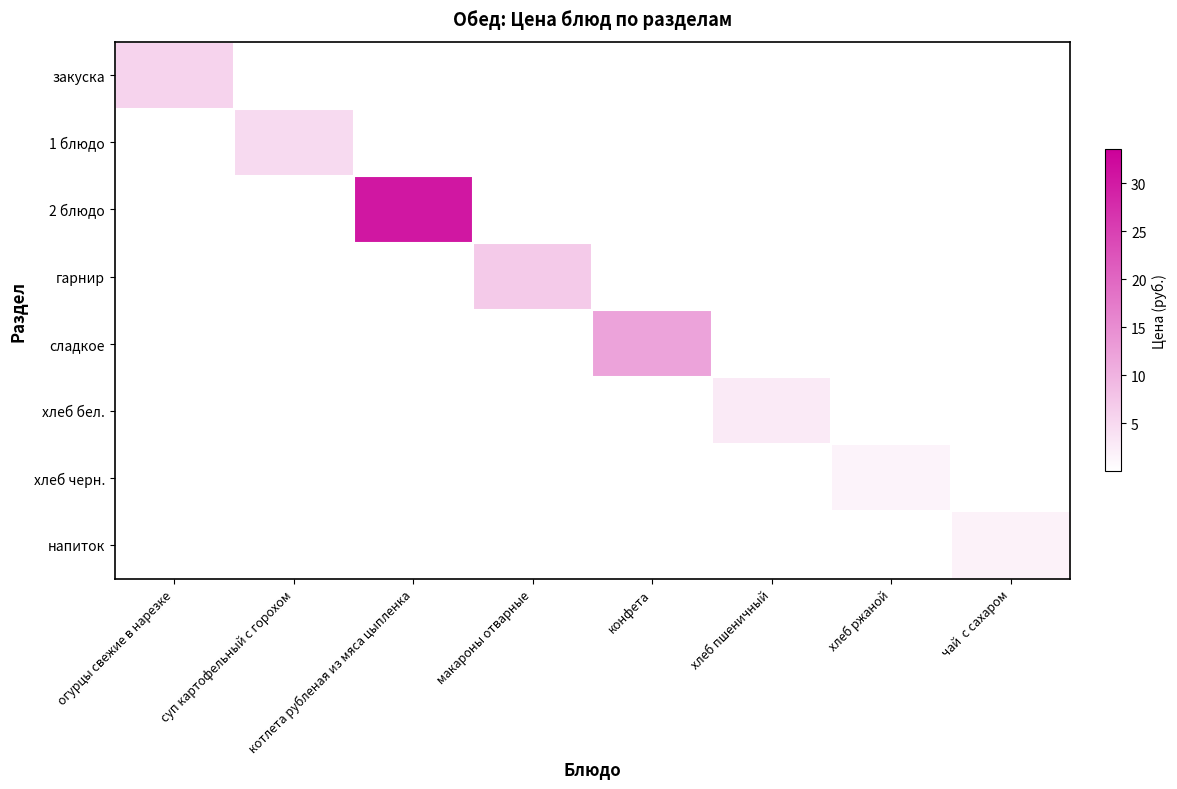

What is the spread (max minus min) of values at огурцы свежие в нарезке?

5.8